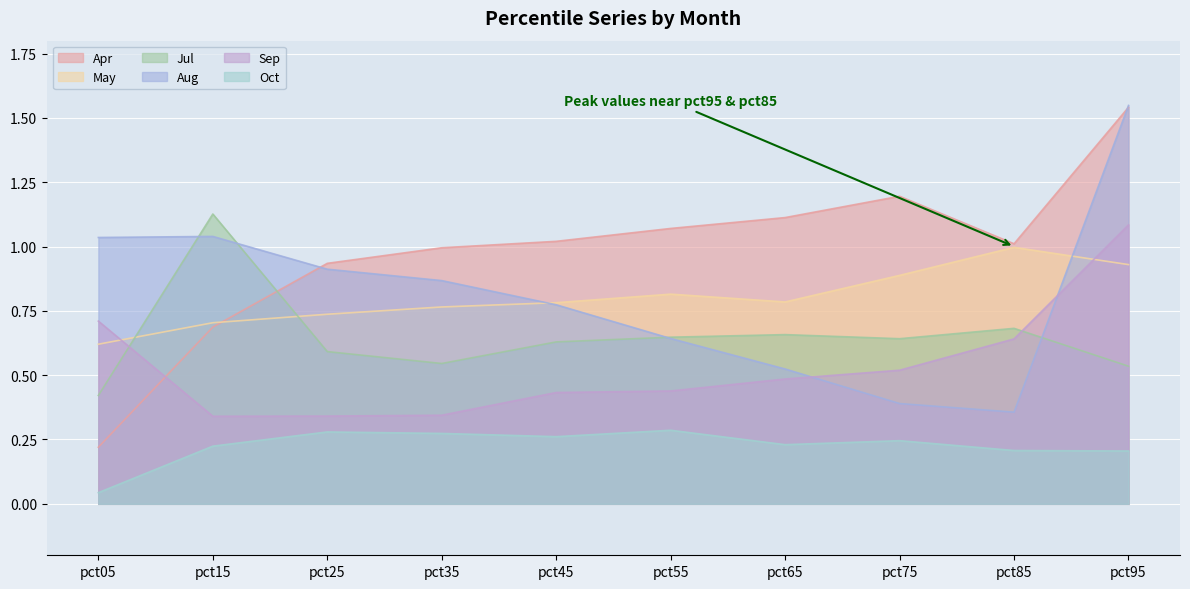

At how many categories does at least one series exceed 0?

10